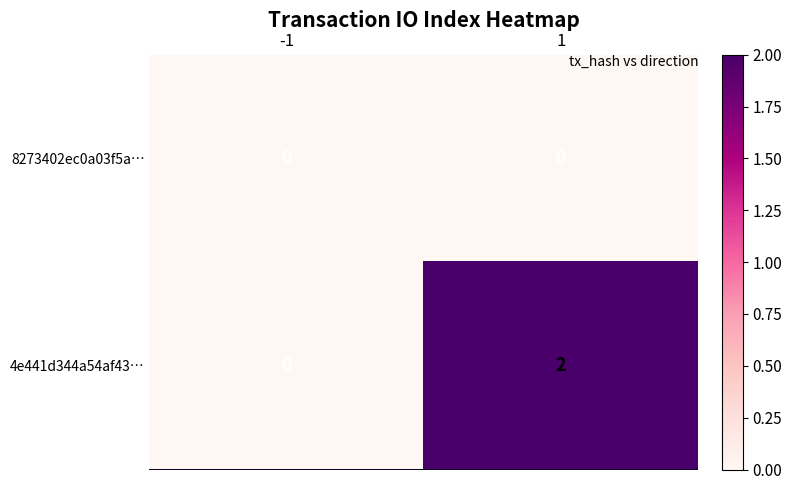

The 8273402ec0a03f5a… series shows 0 at -1. True or false?

True